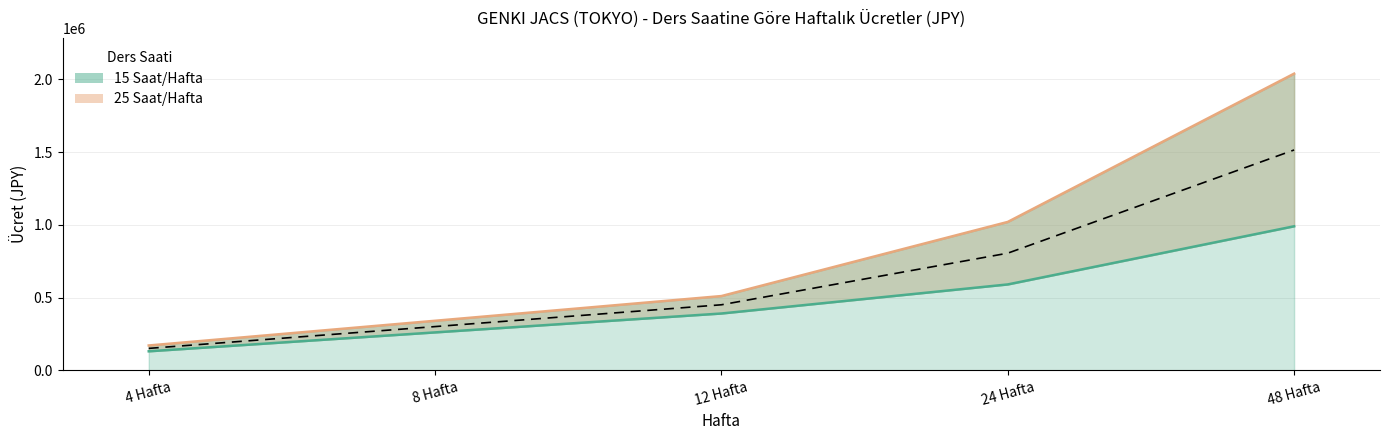

List the series in order of their peak value, highest first.

25 Saat/Hafta, 15 Saat/Hafta